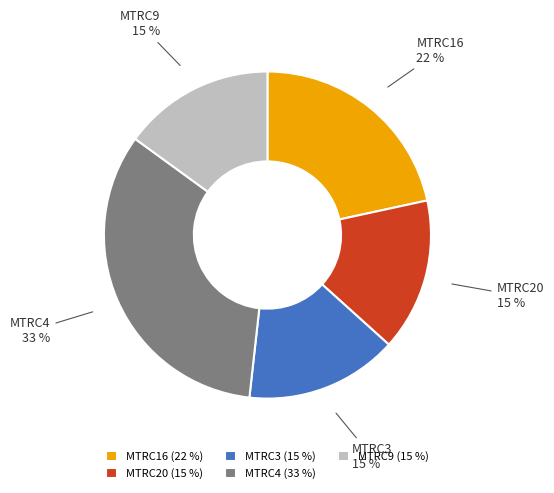

What percentage is the MTRC4 slice, to the nearest percent?

33%